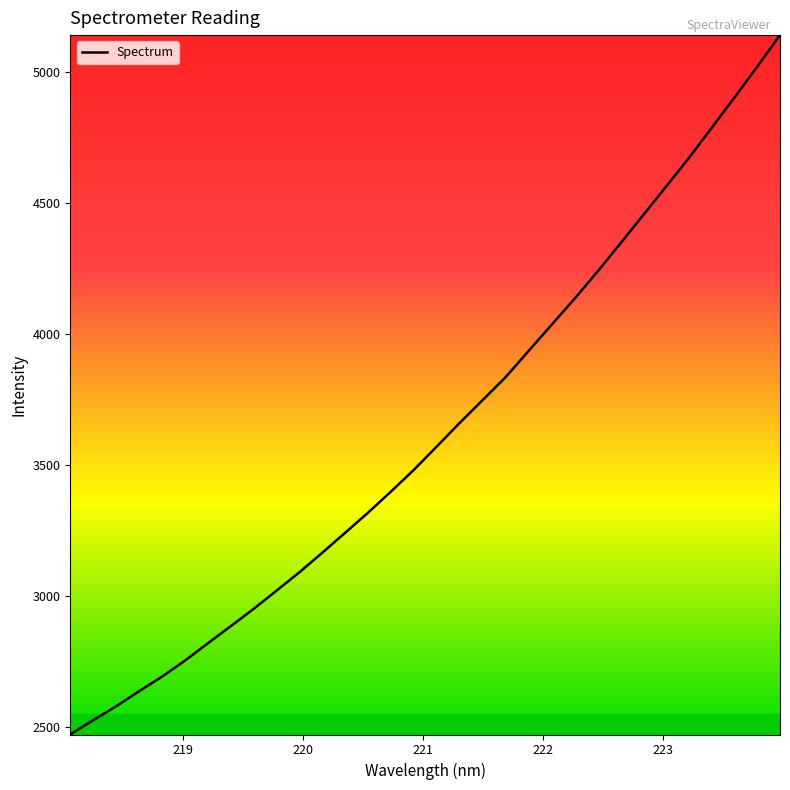

What is the difference between the maximum and minimum values?

2668.0